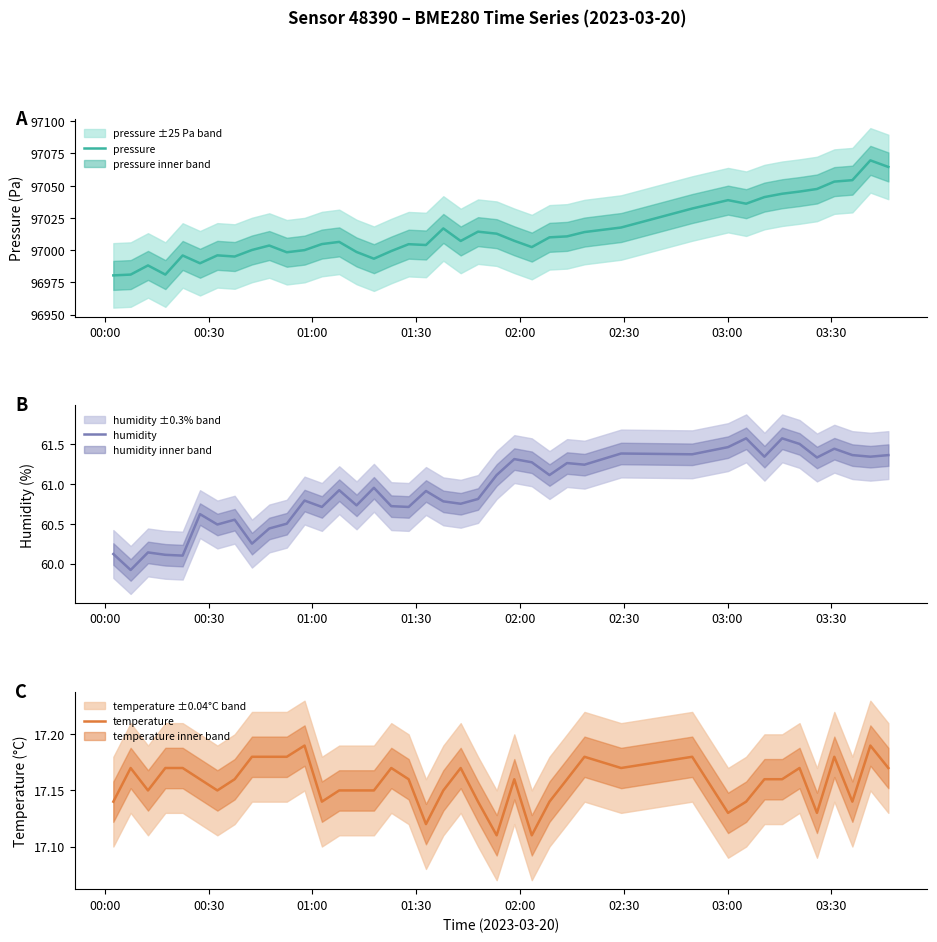

Does the chart display data point markers on the line(s)?

No